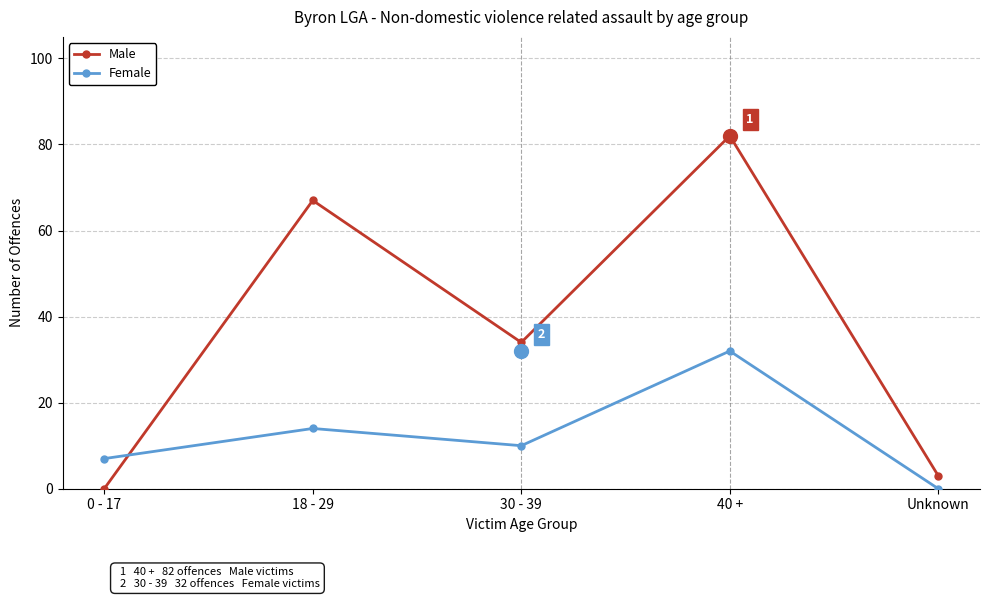

Between 18 - 29 and 30 - 39, which series saw the biggest shift?

Male